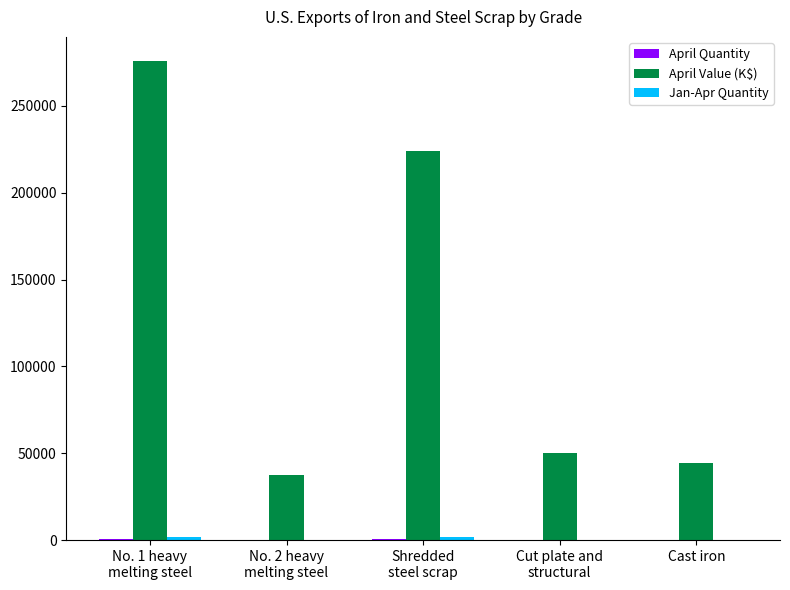

True or false: April Value (K$) has a value of 62280 at Cast iron.

False